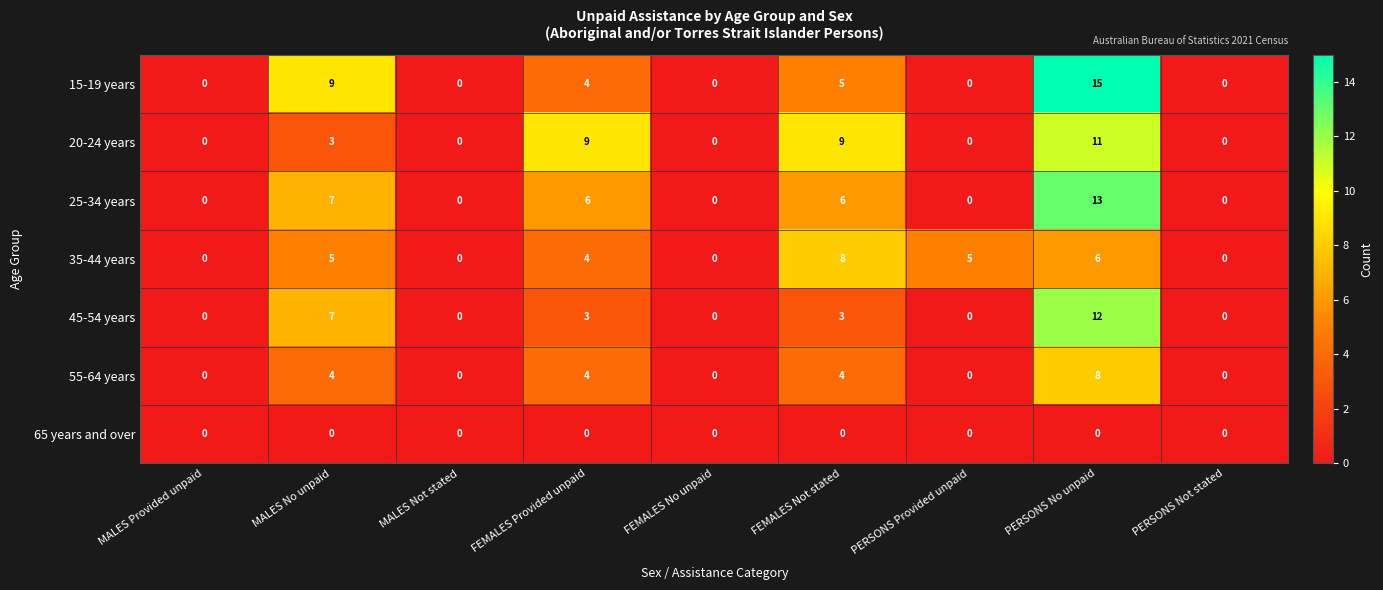

At which category is the sum across all series the highest?

PERSONS No unpaid